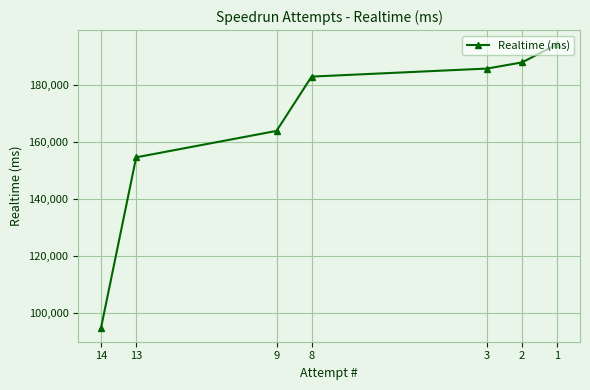

The chart shows a value of 194315 at 1. True or false?

True